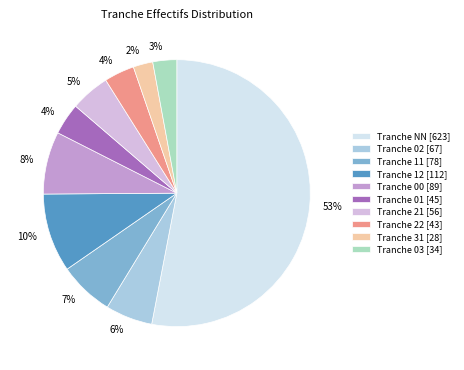

Is there any slice that represents more than half of the pie?

Yes